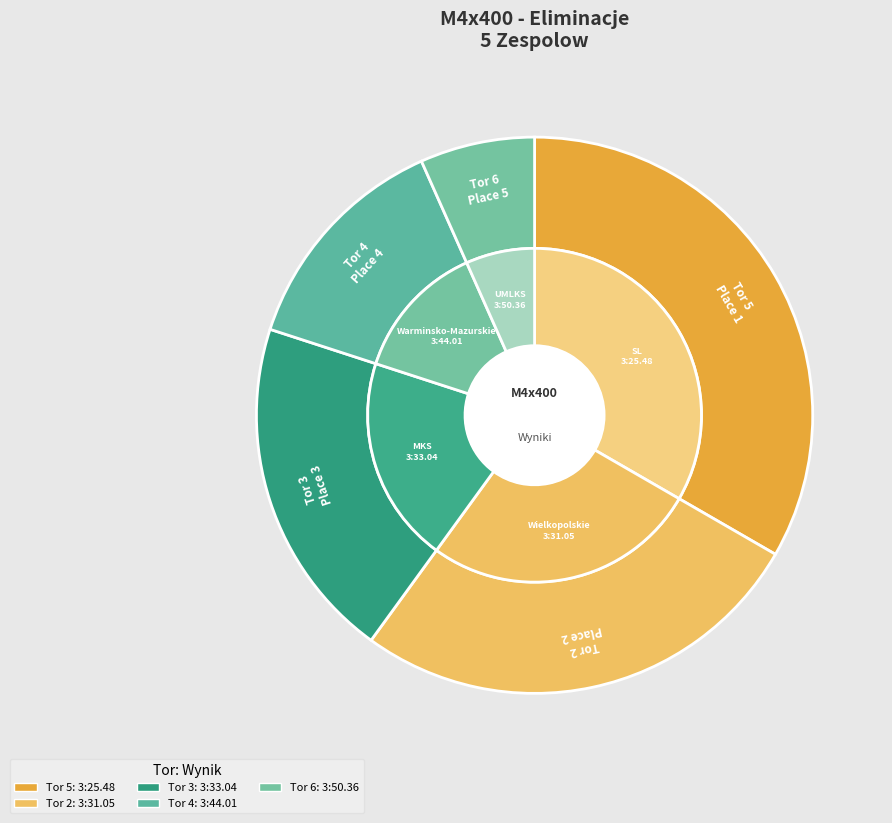

To the nearest percent, what portion does Tor 3 represent?

20%